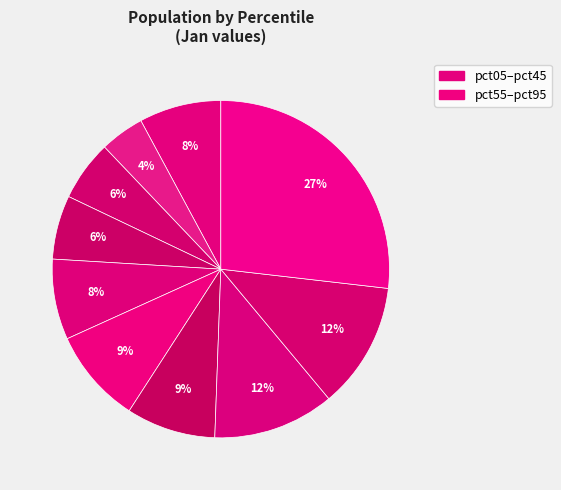

How many slices are in this pie chart?

10